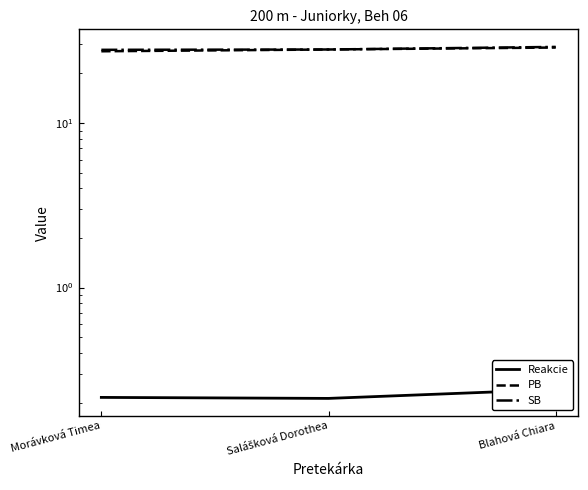

What is the sum of the Reakcie values at Blahová Chiara and Morávková Timea?

0.5